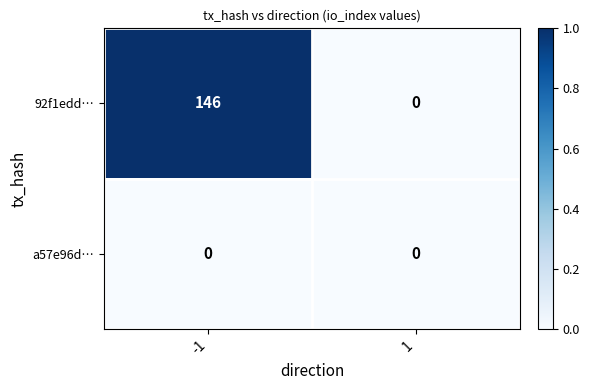

What is the highest value of the 92f1edd… series?

146